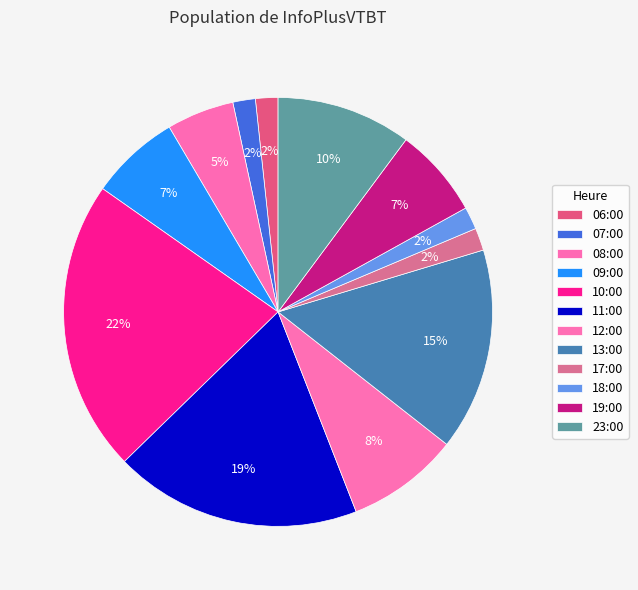

How many segments does this pie chart have?

12